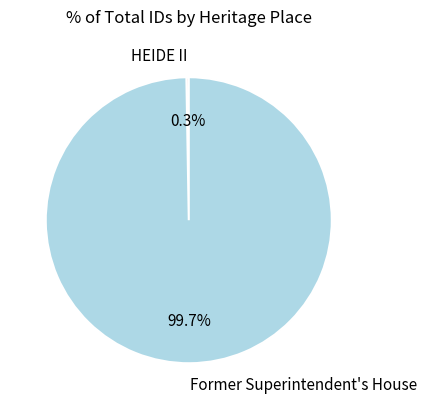

What percentage is the Former Superintendent's House slice, to the nearest percent?

100%